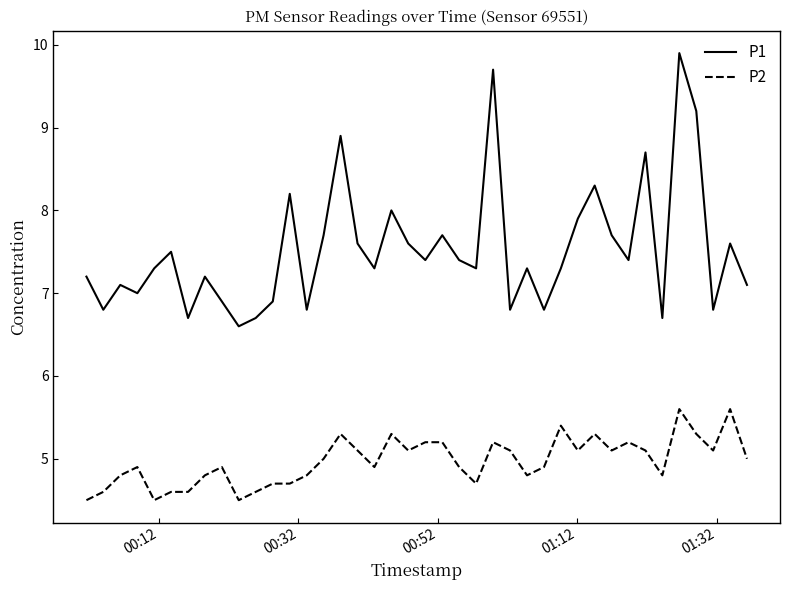

Which series has the largest range (max minus min)?

P1